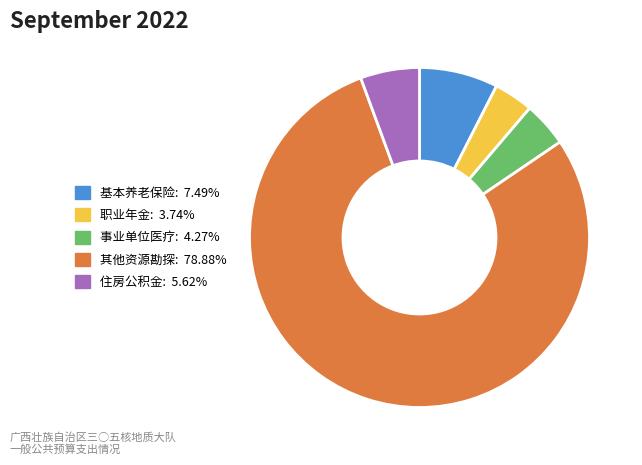

Does any single category account for the majority?

Yes